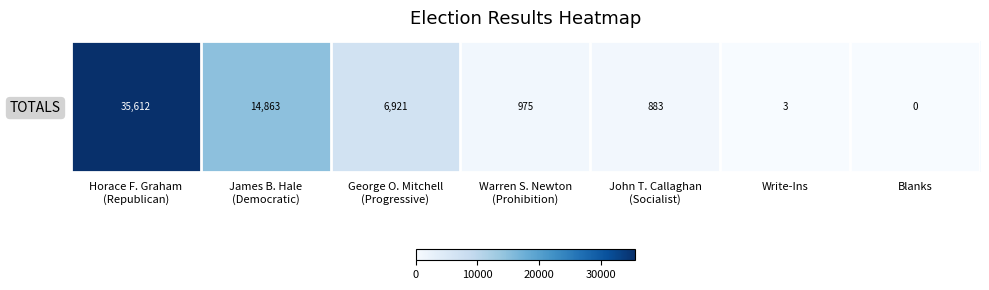

The value at Horace F. Graham
(Republican) is 35612. True or false?

True